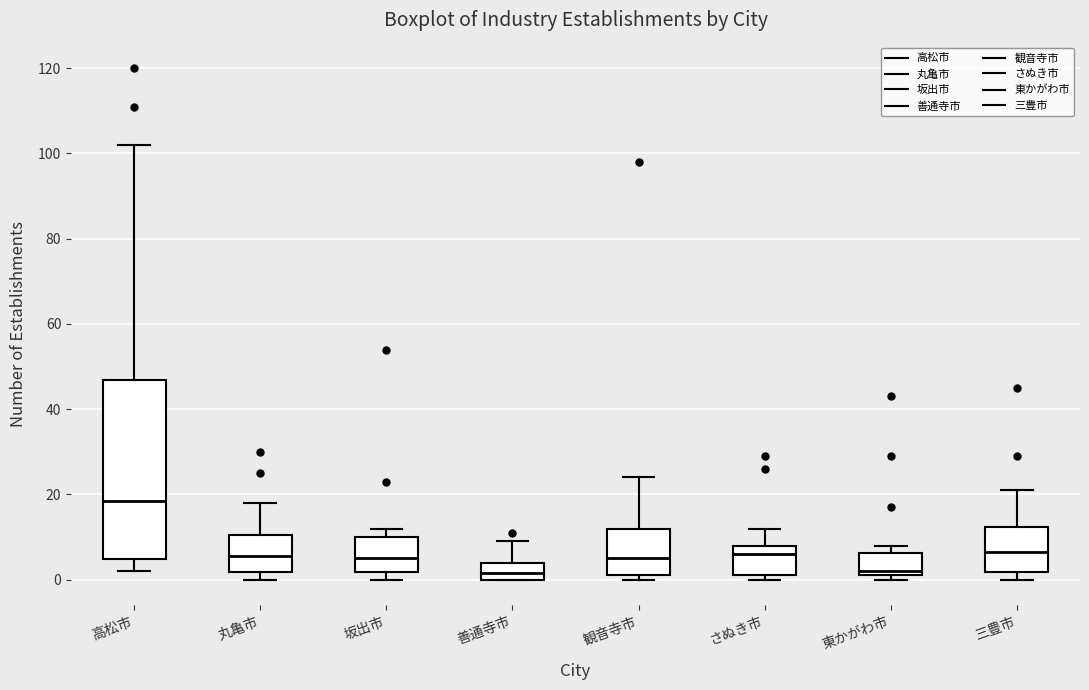

Which box has the highest median line?

高松市